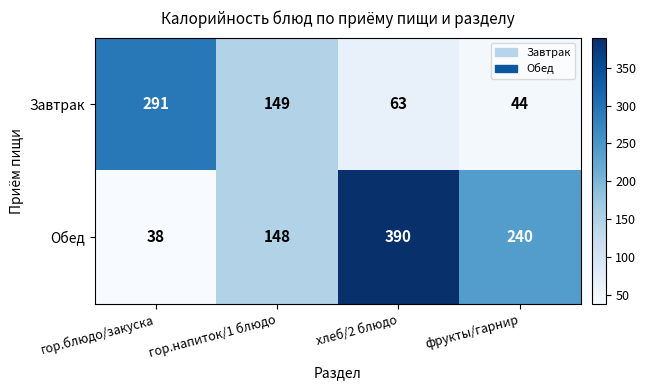

Reading left to right, what are all the values shown in this chart?

Завтрак: гор.блюдо/закуска=291	гор.напиток/1 блюдо=149	хлеб/2 блюдо=63	фрукты/гарнир=44
Обед: гор.блюдо/закуска=38	гор.напиток/1 блюдо=148	хлеб/2 блюдо=390	фрукты/гарнир=240